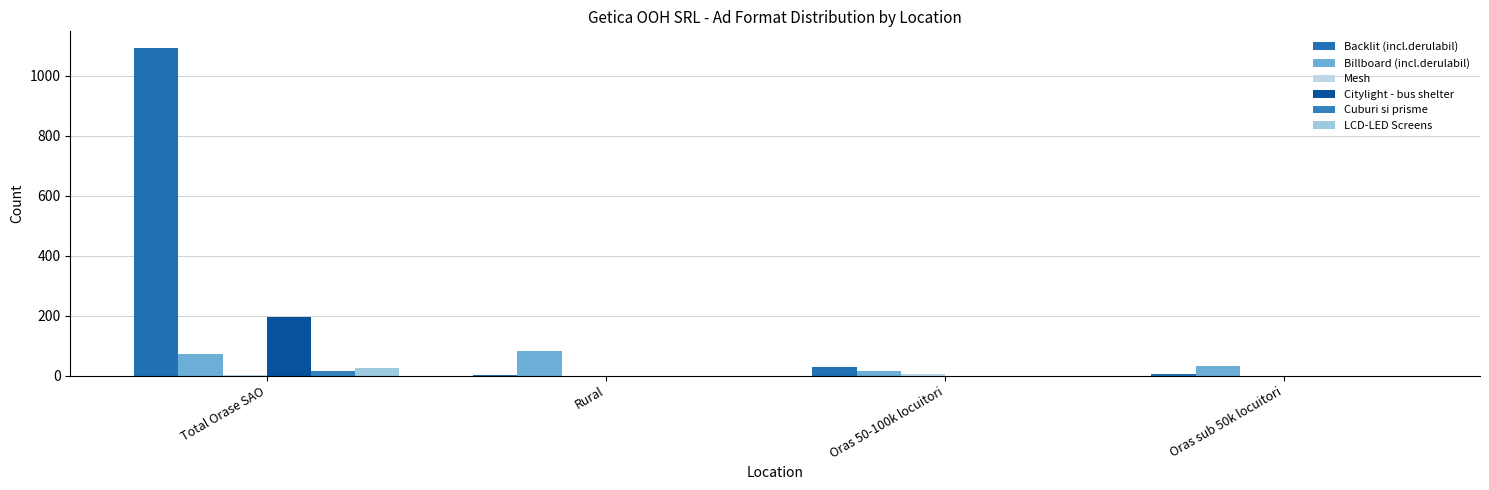

How many groups of bars are there?

4